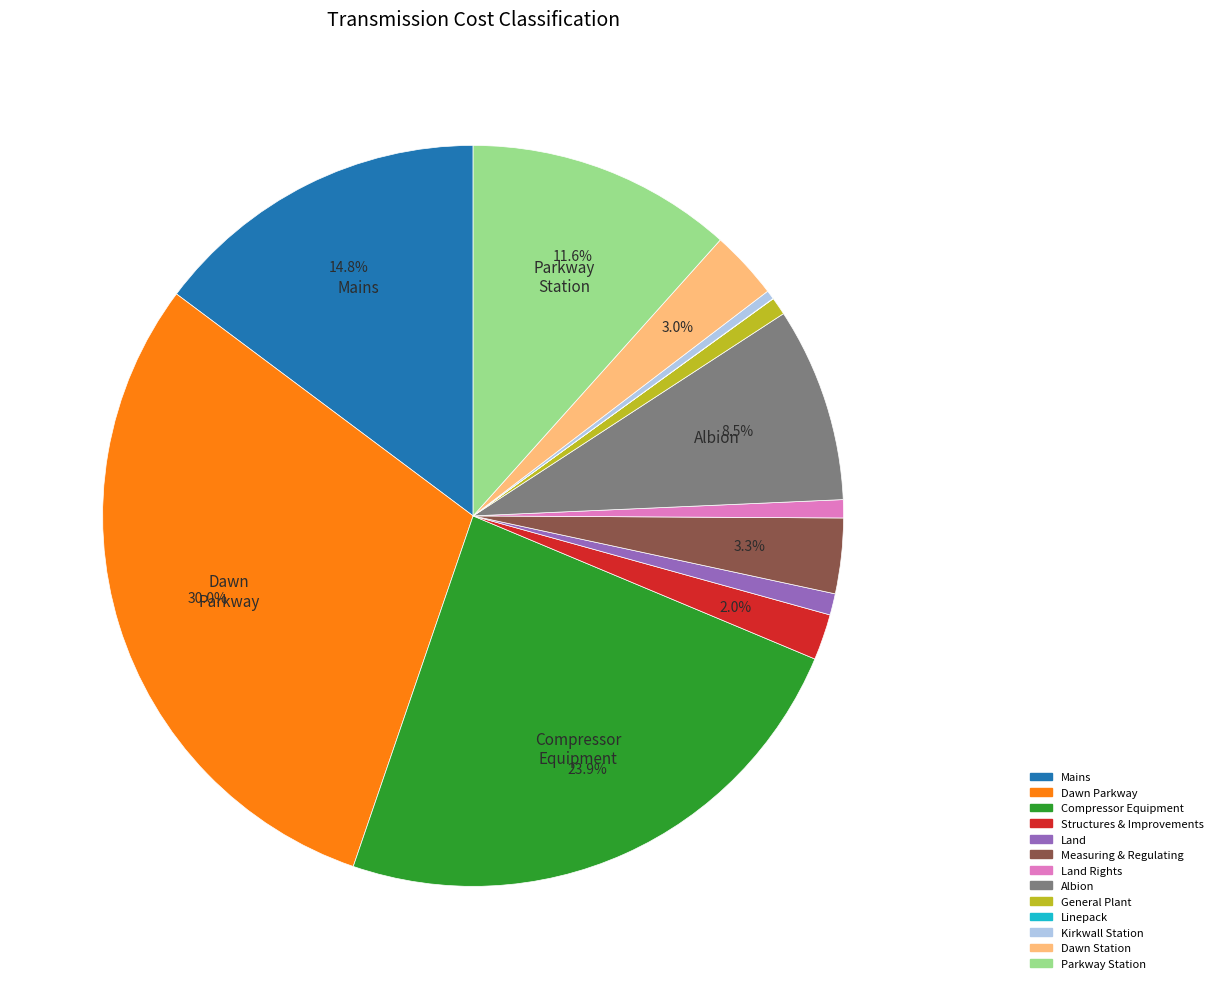

Is there any slice that represents more than half of the pie?

No